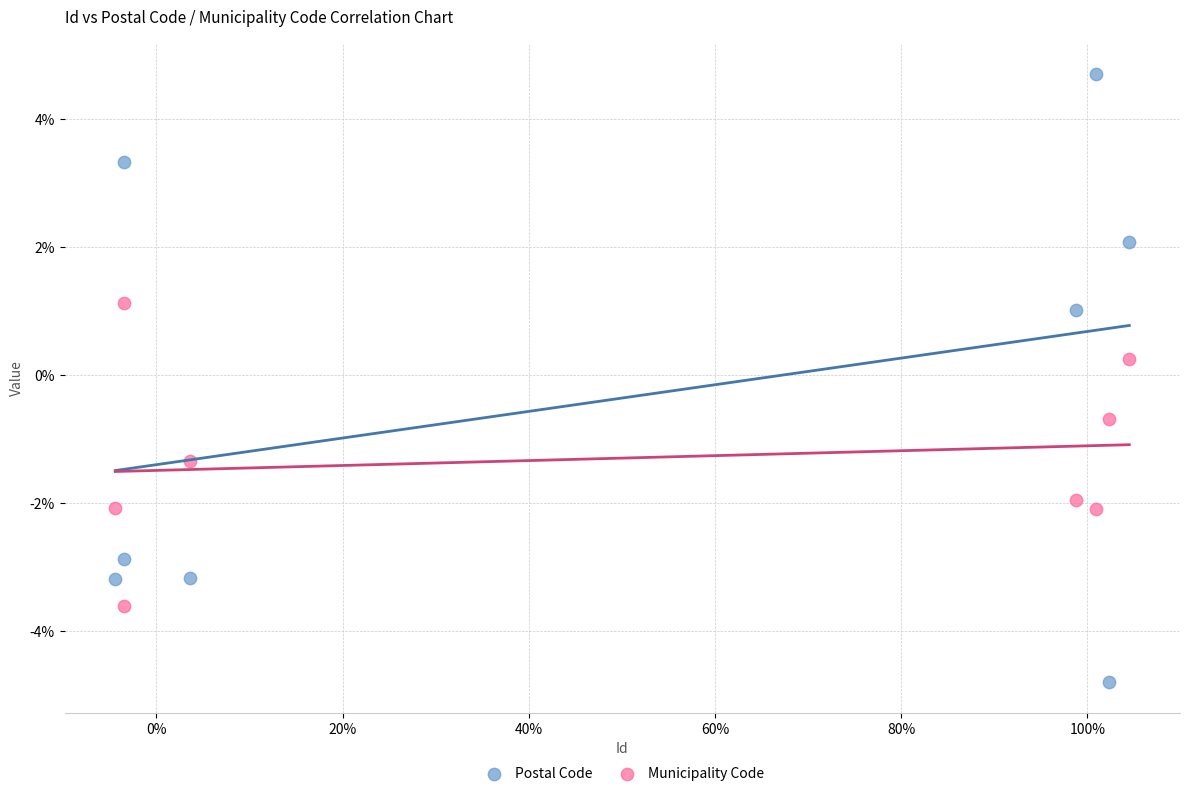

Which series reaches the minimum Y coordinate?

Postal Code